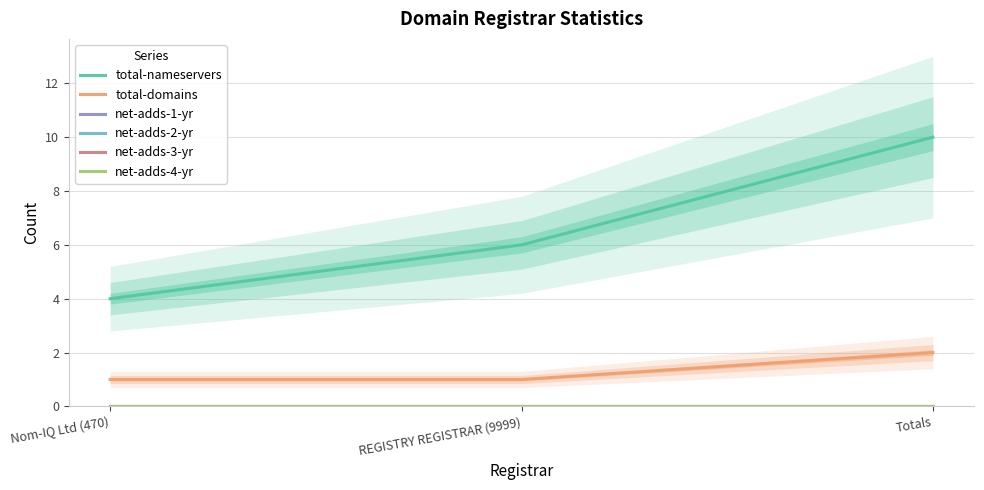

Reading right to left, extract all data points from this chart.

total-nameservers: Totals=10	REGISTRY REGISTRAR (9999)=6	Nom-IQ Ltd (470)=4
total-domains: Totals=2	REGISTRY REGISTRAR (9999)=1	Nom-IQ Ltd (470)=1
net-adds-1-yr: Totals=0	REGISTRY REGISTRAR (9999)=0	Nom-IQ Ltd (470)=0
net-adds-2-yr: Totals=0	REGISTRY REGISTRAR (9999)=0	Nom-IQ Ltd (470)=0
net-adds-3-yr: Totals=0	REGISTRY REGISTRAR (9999)=0	Nom-IQ Ltd (470)=0
net-adds-4-yr: Totals=0	REGISTRY REGISTRAR (9999)=0	Nom-IQ Ltd (470)=0